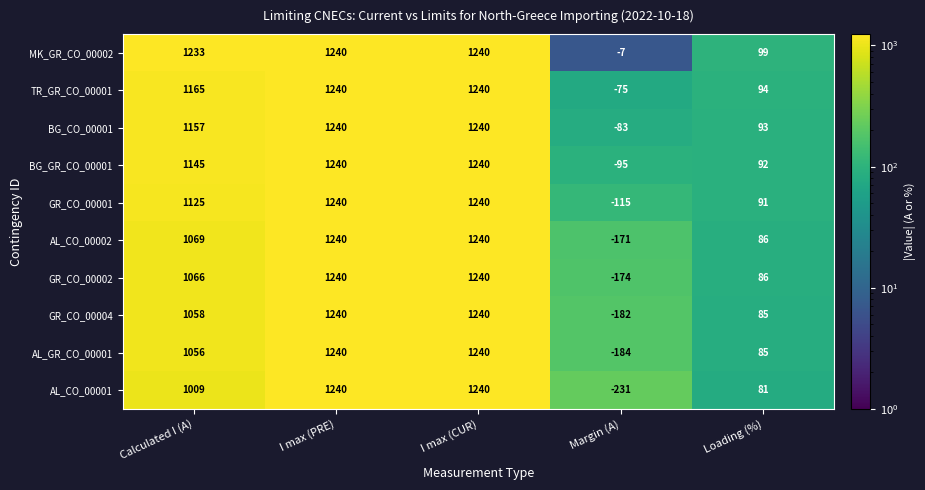

At Margin (A), list the series in order from largest to smallest.

MK_GR_CO_00002, TR_GR_CO_00001, BG_CO_00001, BG_GR_CO_00001, GR_CO_00001, AL_CO_00002, GR_CO_00002, GR_CO_00004, AL_GR_CO_00001, AL_CO_00001